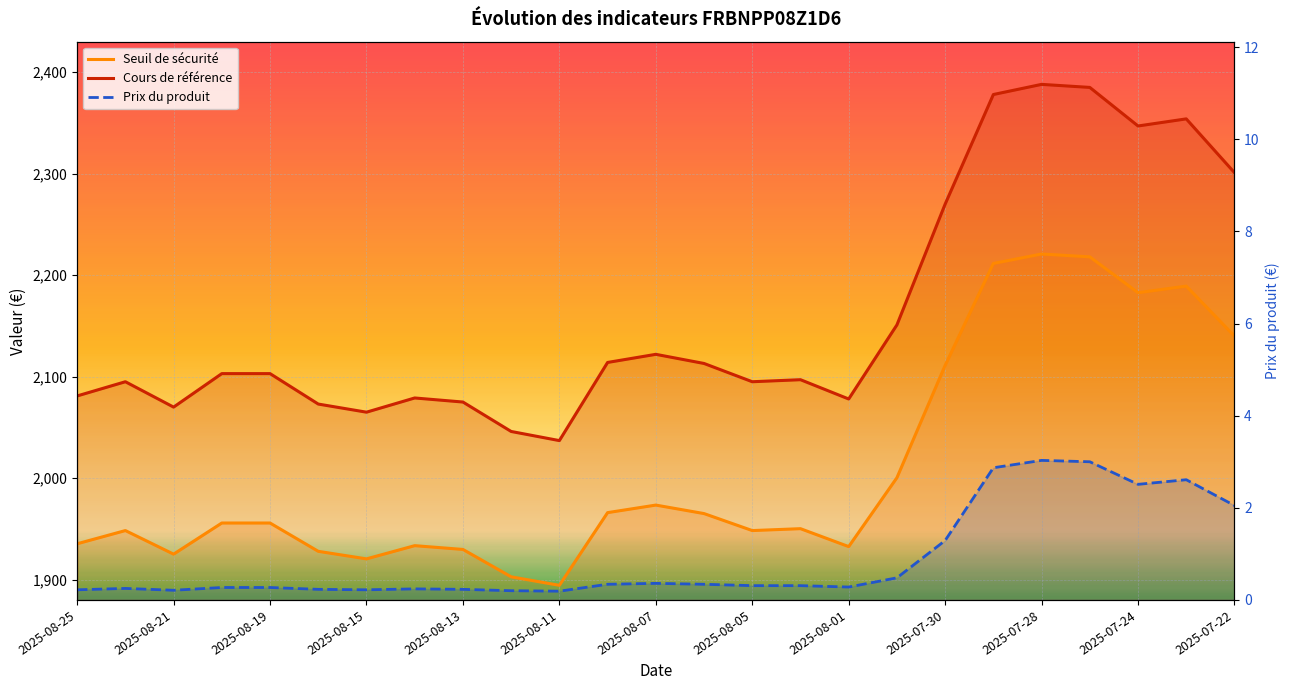

Which series has the largest total across all categories?

Cours de référence